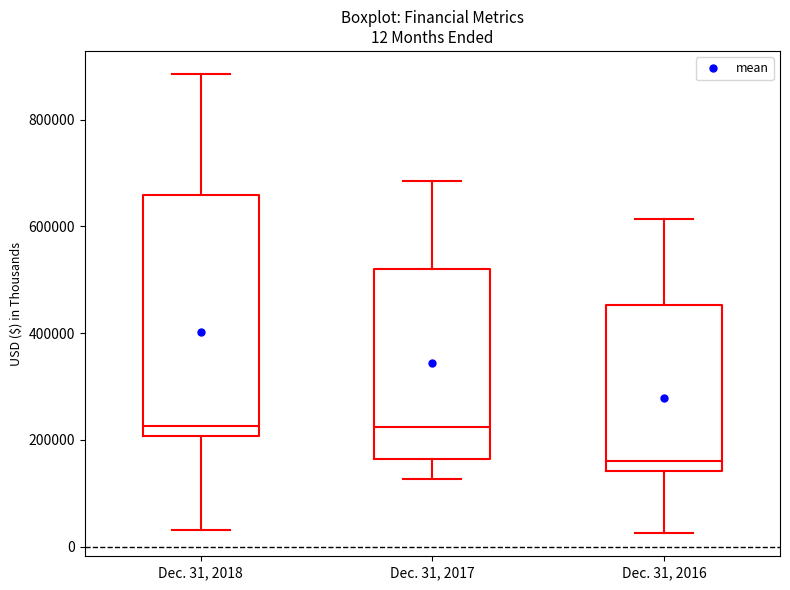

Which box is the tallest, from its lower edge to its upper edge?

Dec. 31, 2018